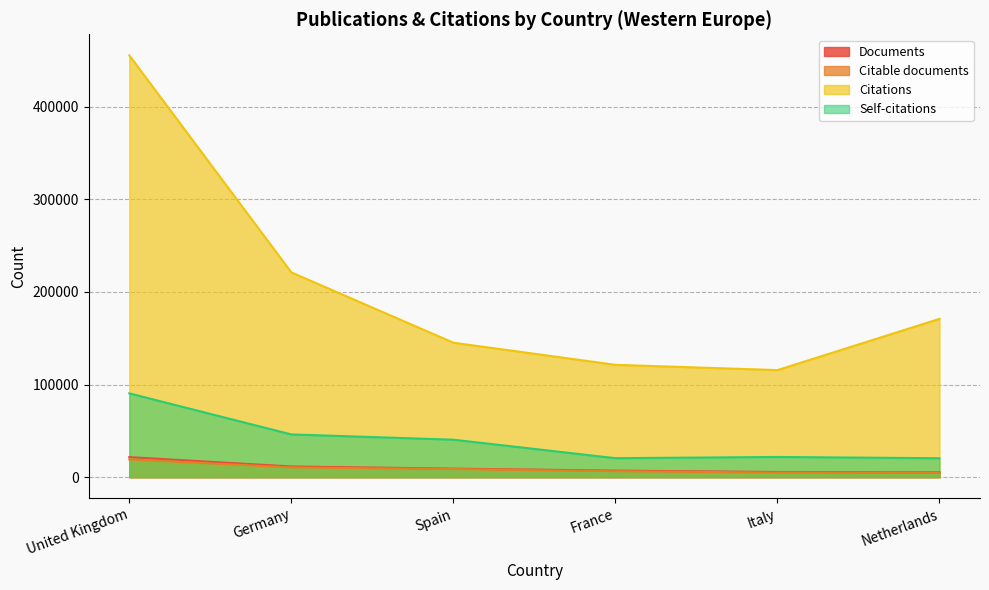

At Netherlands, list the series in order from smallest to largest.

Citable documents, Documents, Self-citations, Citations